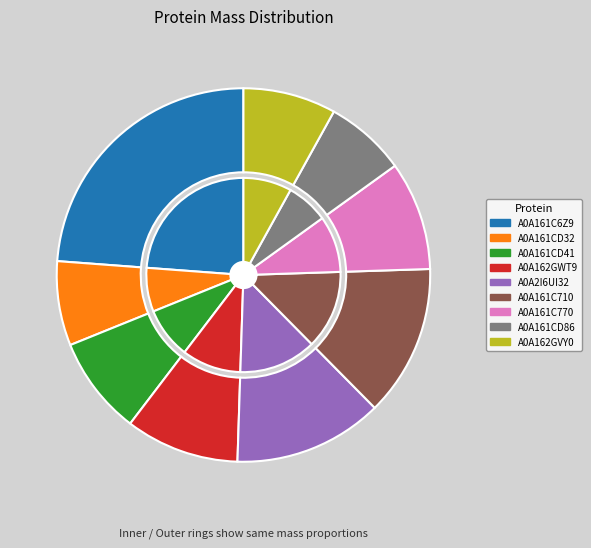

Rank the categories by value from highest to lowest.

A0A161C6Z9, A0A161C710, A0A2I6UI32, A0A162GWT9, A0A161C770, A0A161CD41, A0A162GVY0, A0A161CD32, A0A161CD86